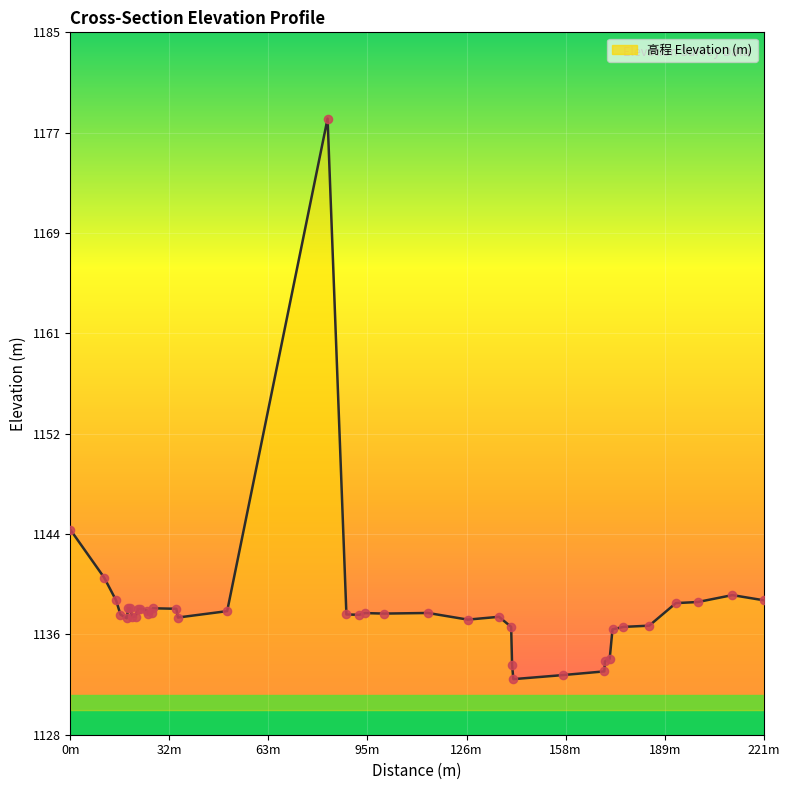

What is the minimum value shown in the chart?

1132.5